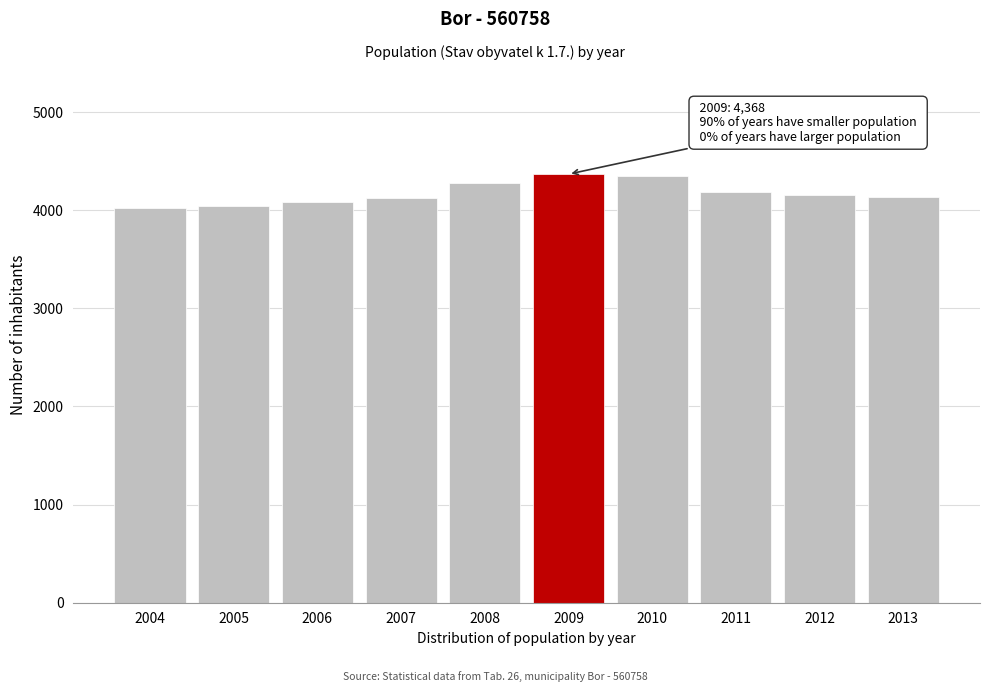

What is the maximum value shown in the chart?

4368